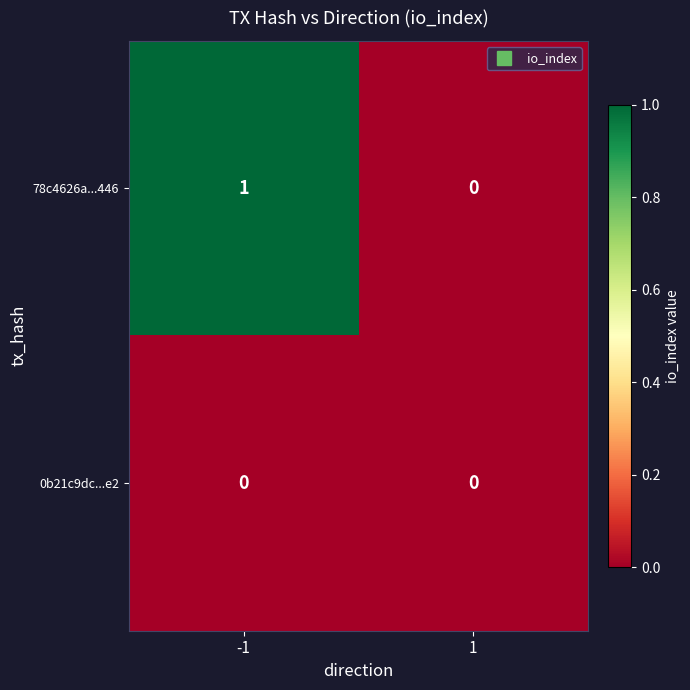

Reading right to left, transcribe all the data shown in this chart.

78c4626a...446: 1=0	-1=1
0b21c9dc...e2: 1=0	-1=0